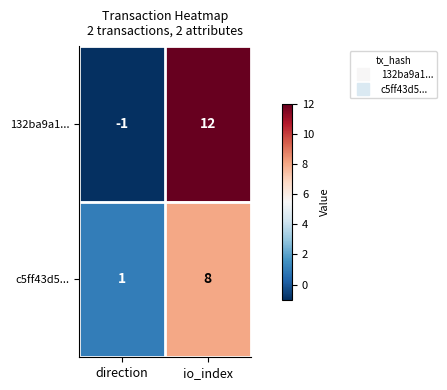

What is the total value across all series at io_index?

20